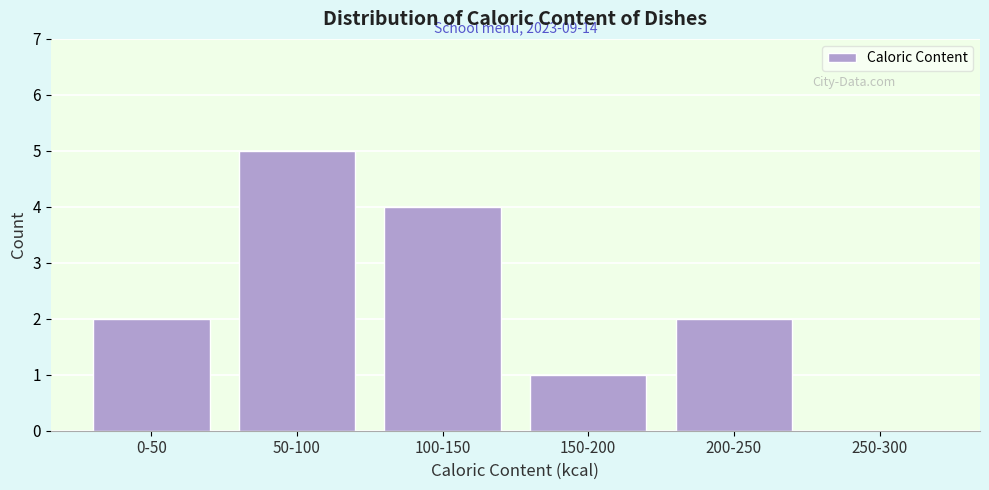

Reading left to right, list all the values displayed in this chart.

0-50=2	50-100=5	100-150=4	150-200=1	200-250=2	250-300=0